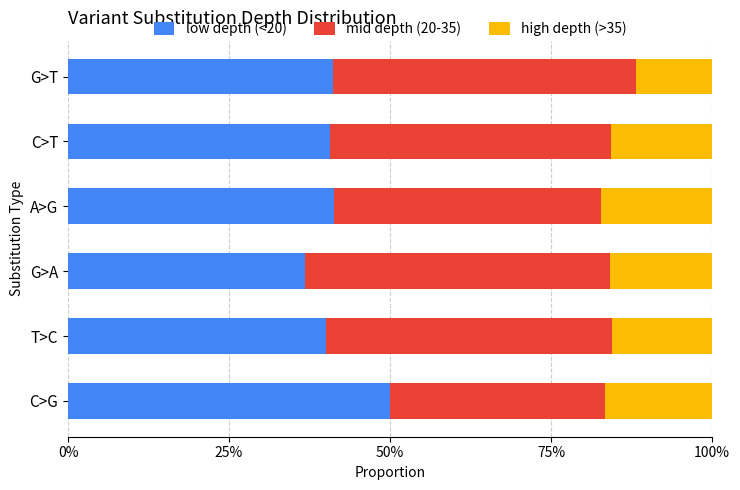

What is the difference between the maximum and minimum values in the low depth (<20) series?

0.1